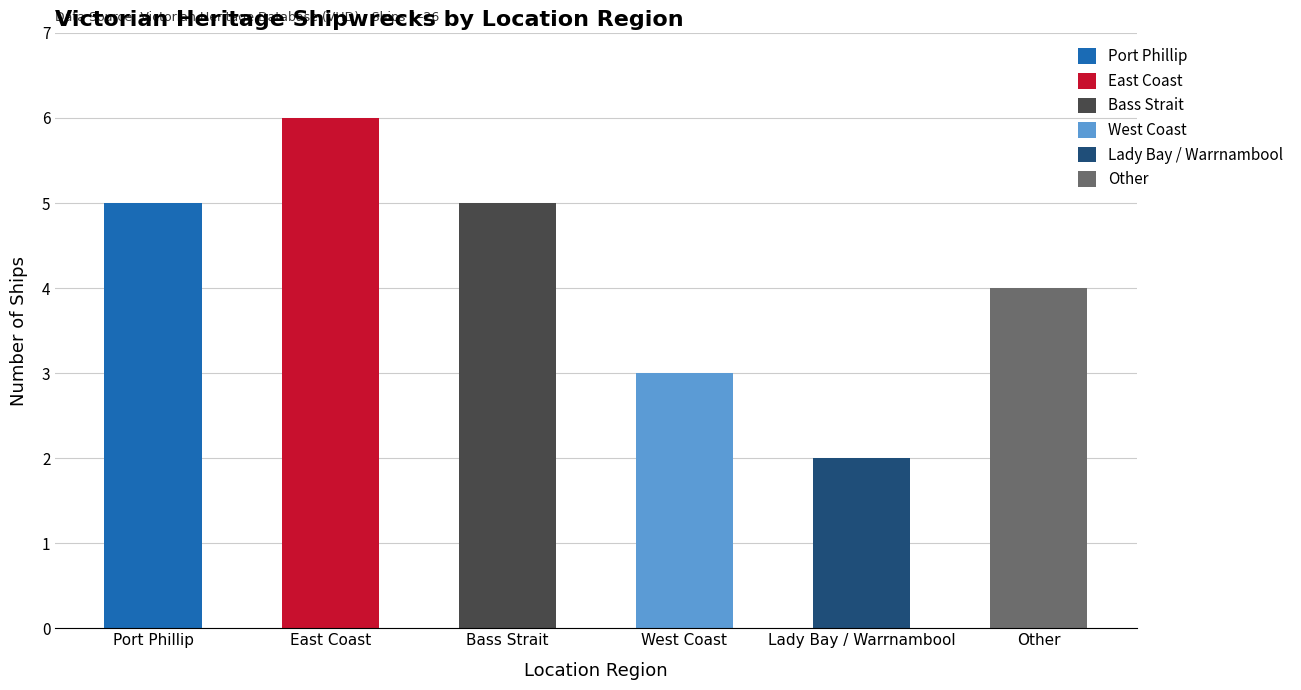

Is it true that the value at Lady Bay / Warrnambool is 2?

True